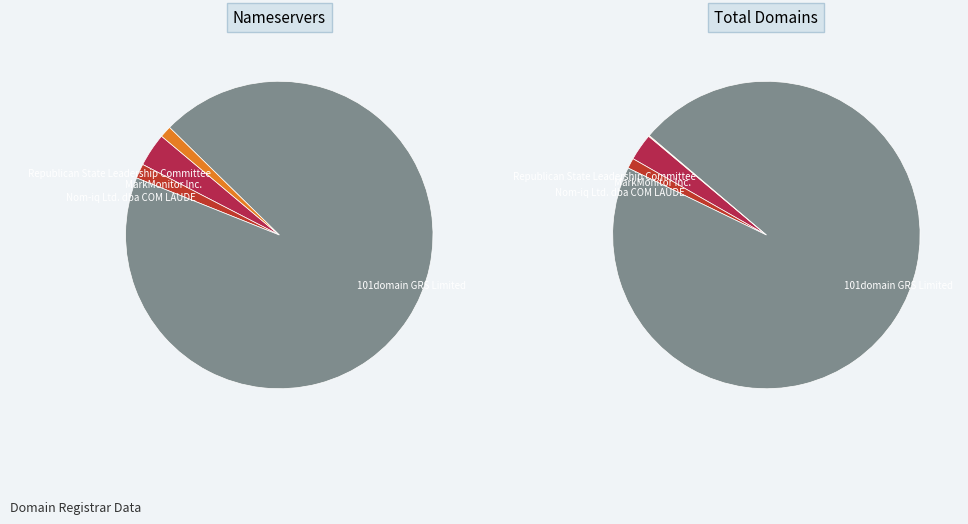

Rank the categories by value from lowest to highest.

Republican State Leadership Committee, Nom-iq Ltd. dba COM LAUDE, MarkMonitor Inc., 101domain GRS Limited